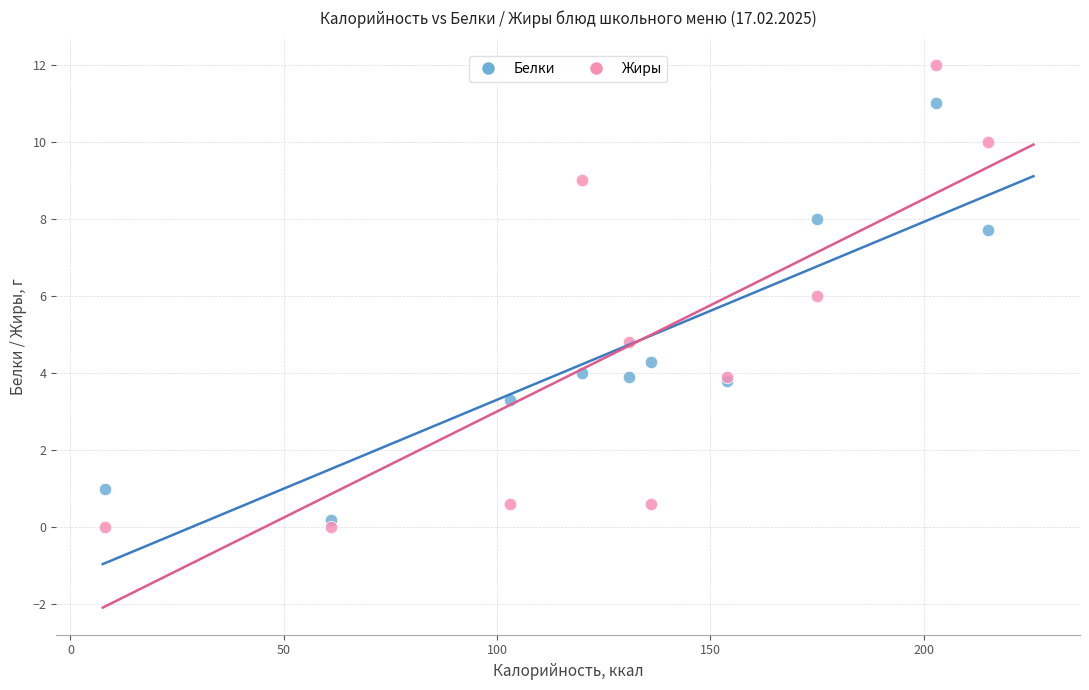

What is the X range (max minus min) for the scatter plot?

207.0